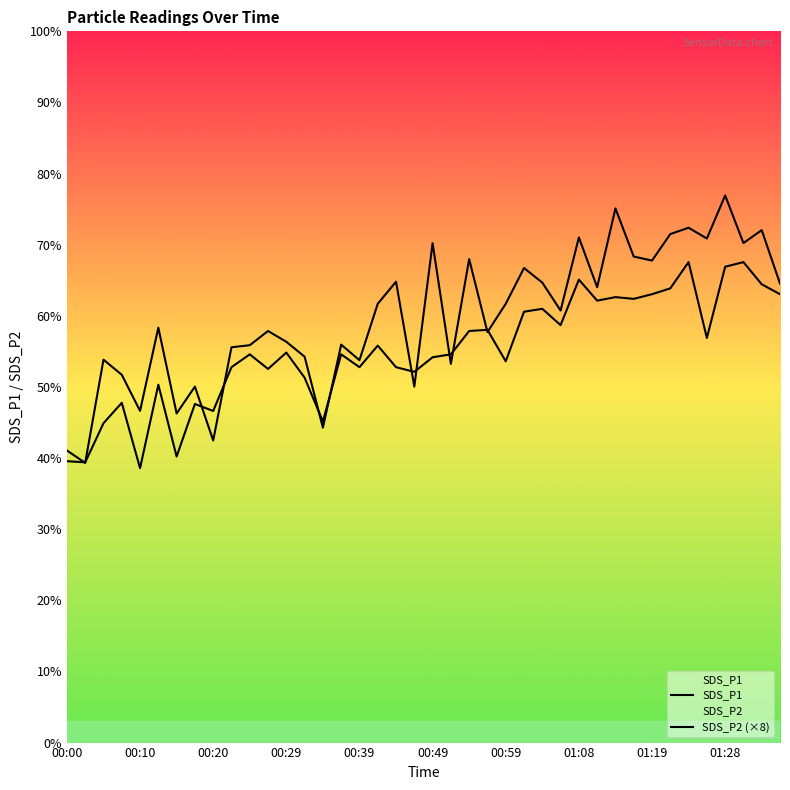

In SDS_P1, how many points are higher than both neighbors (excluding endpoints)?

14